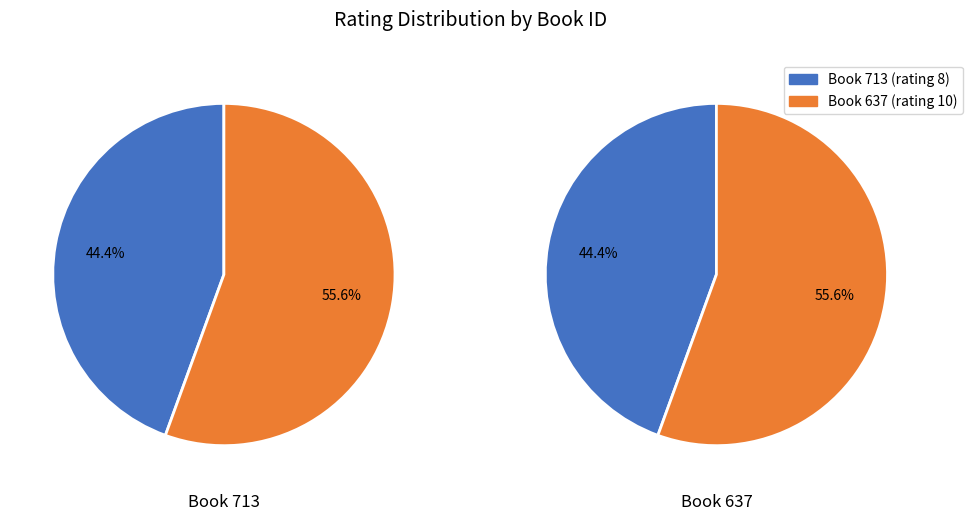

Rank the categories by value from lowest to highest.

713, 637